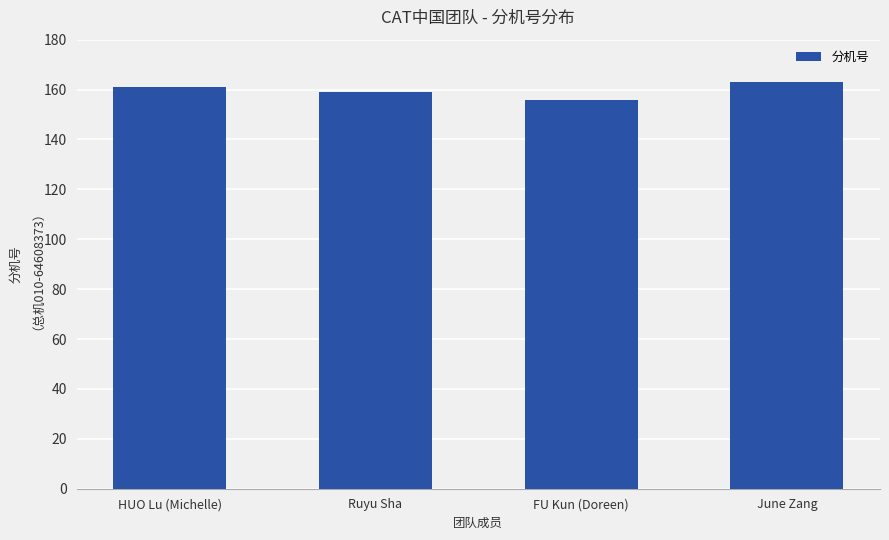

What is the value of the 2nd bar from the left?

159